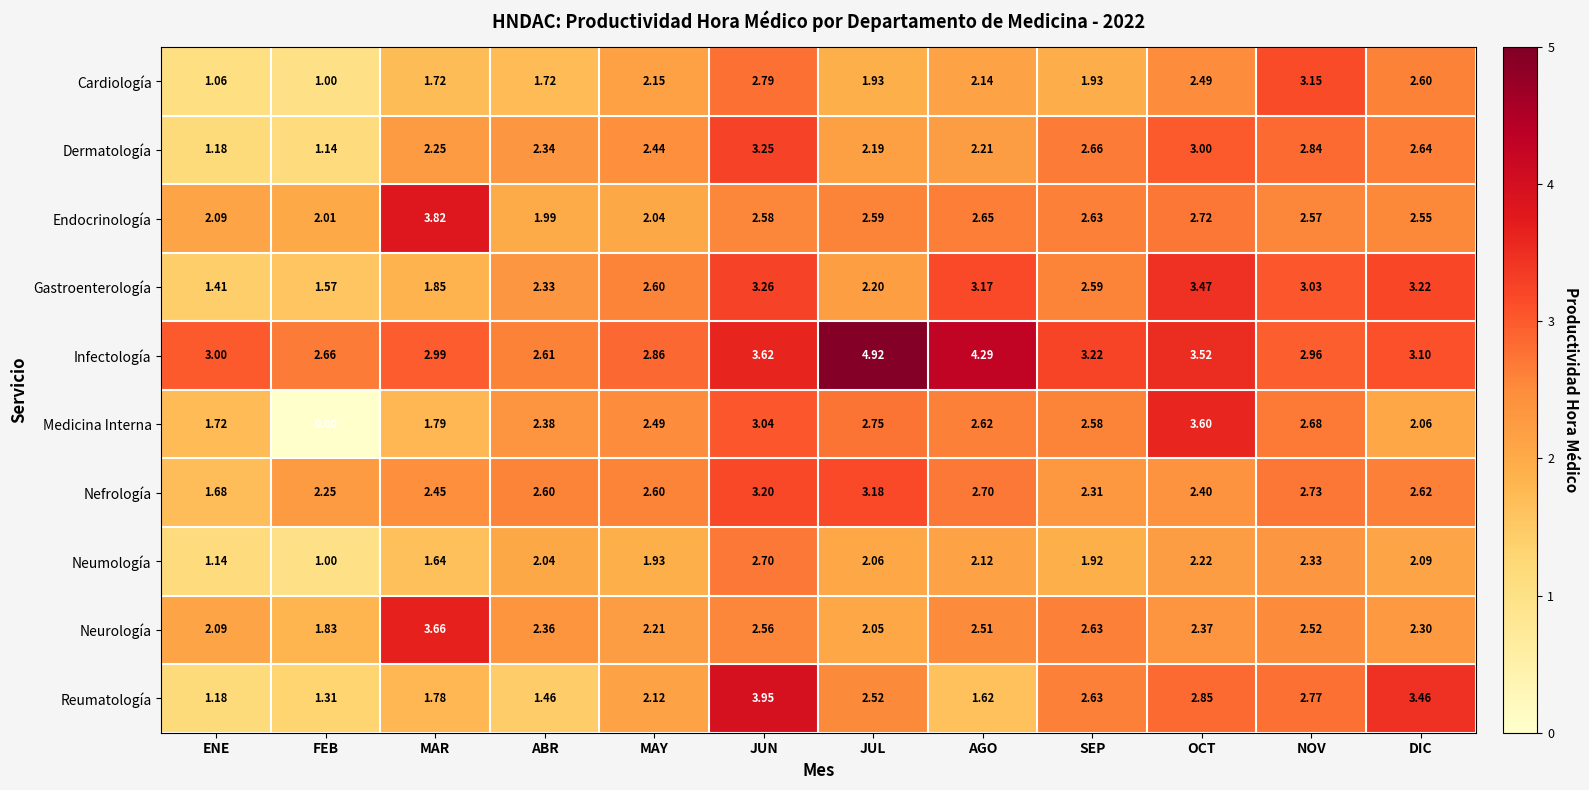

Rank the series by their maximum value, from lowest to highest.

Neumología, Cardiología, Nefrología, Dermatología, Gastroenterología, Medicina Interna, Neurología, Endocrinología, Reumatología, Infectología